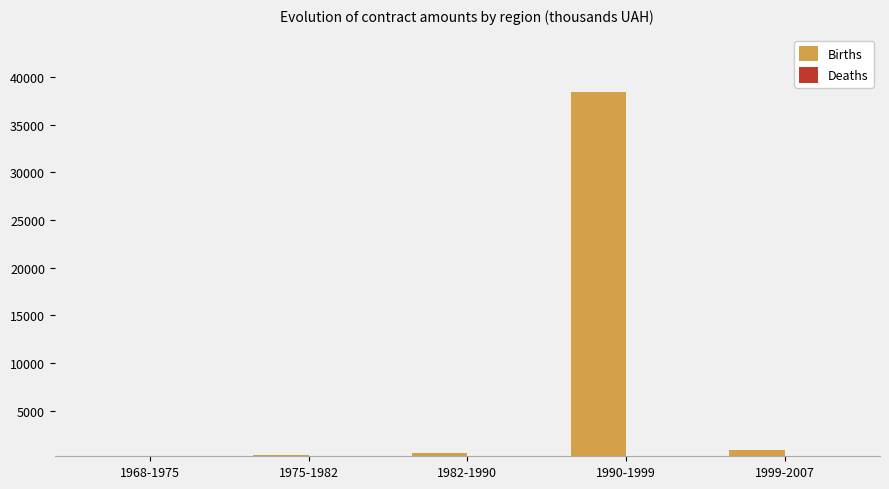

Between 1990-1999 and 1999-2007, which series saw the biggest shift?

Births